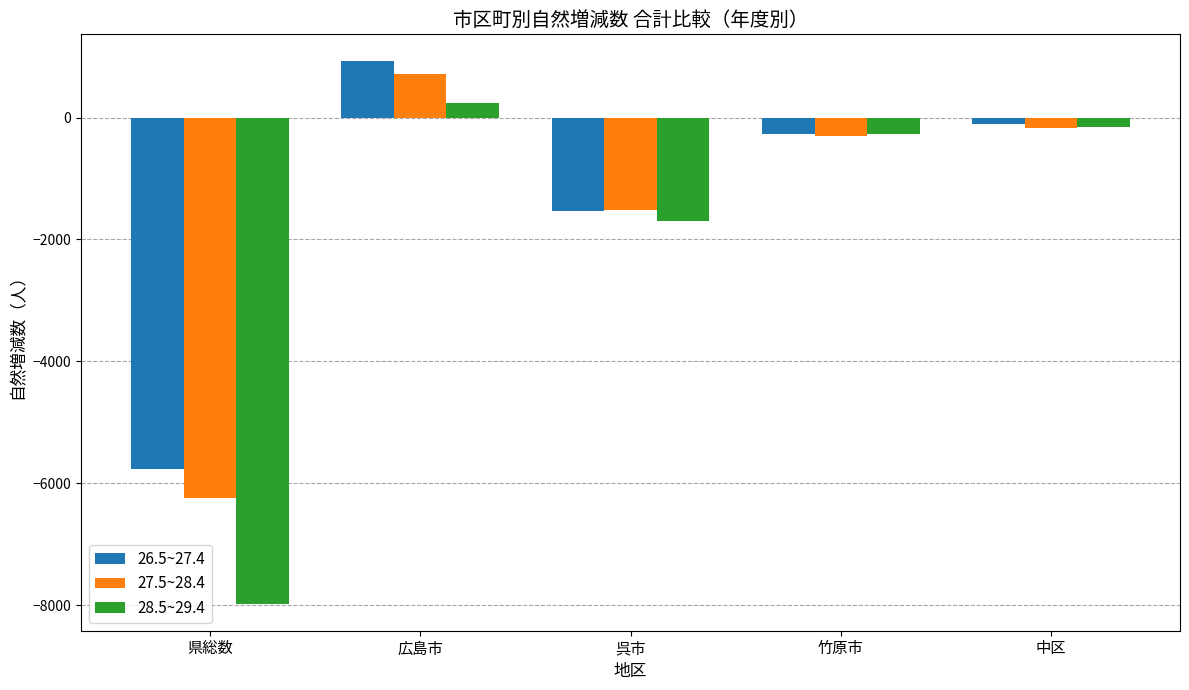

Are the bars grouped side by side (vs. stacked)?

Yes